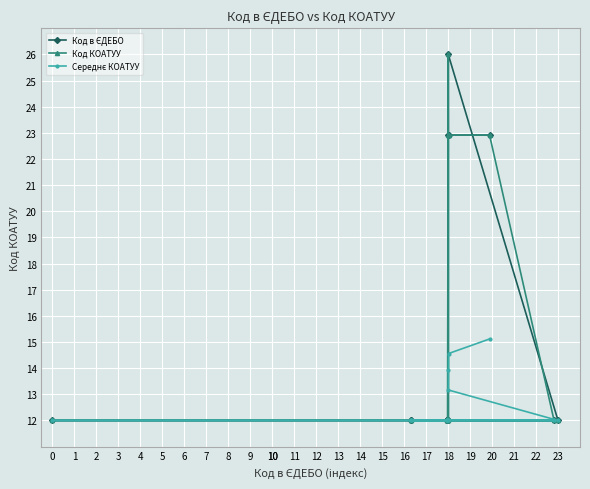

What is the sum of all Код КОАТУУ values?

226.7